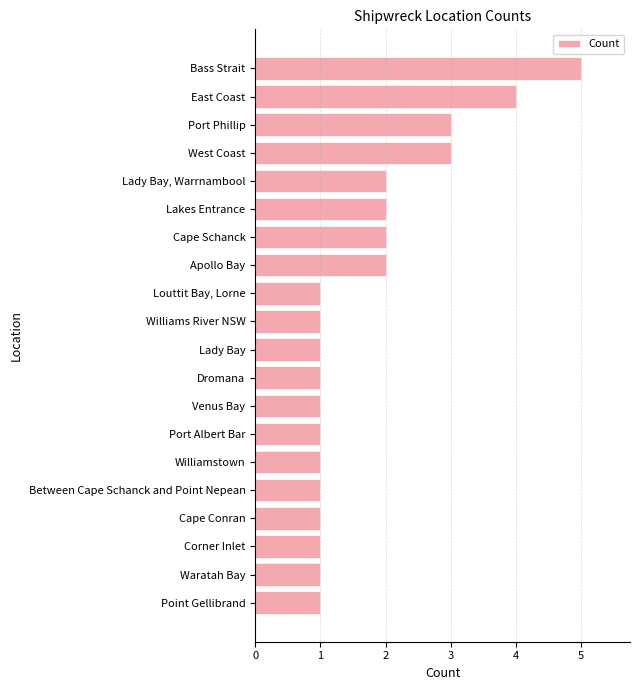

What is the greatest value displayed?

5